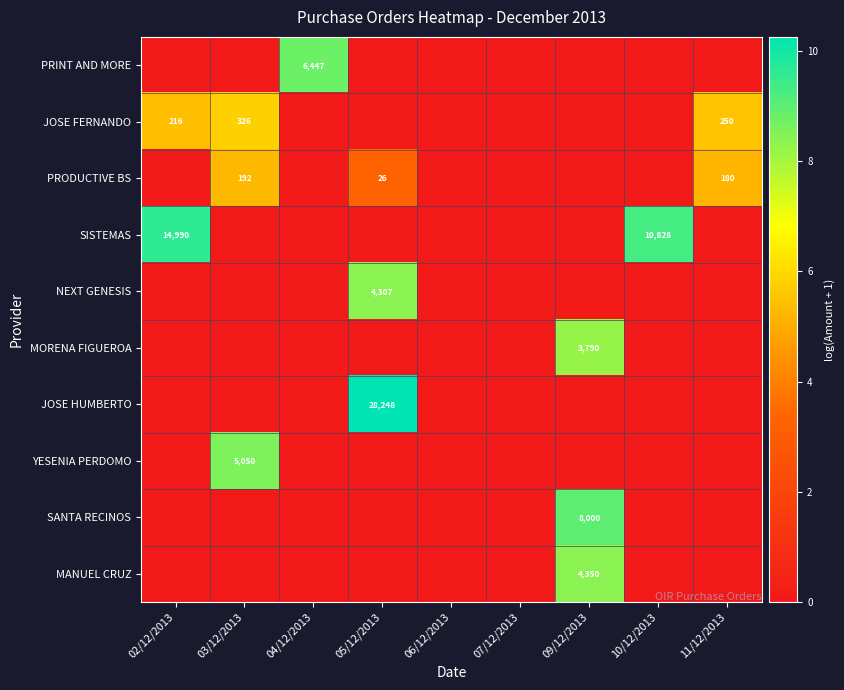

The PRINT AND MORE series shows 11125 at 04/12/2013. True or false?

False